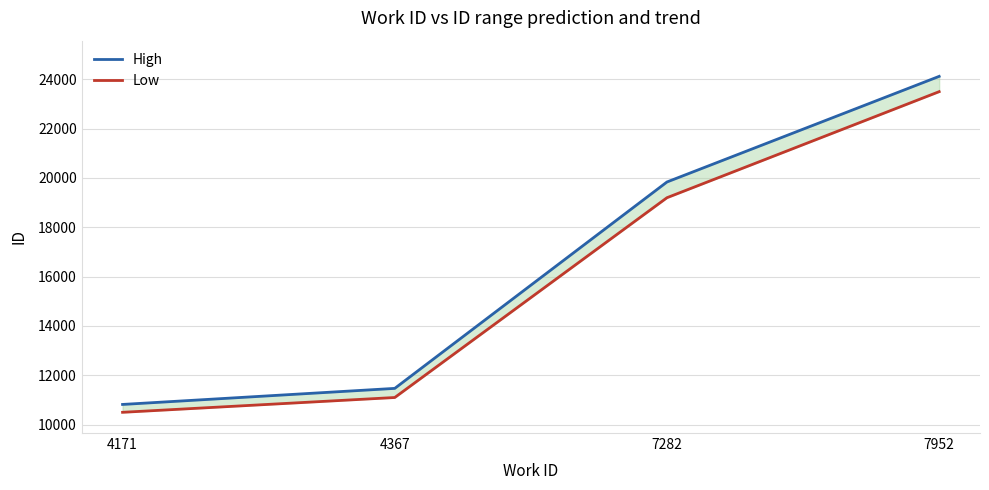

What are all the series names shown in the legend?

High, Low